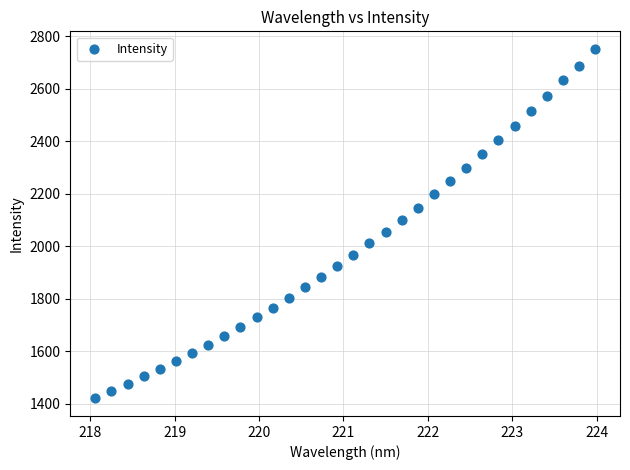

What is the range of X values (max minus min)?

5.9